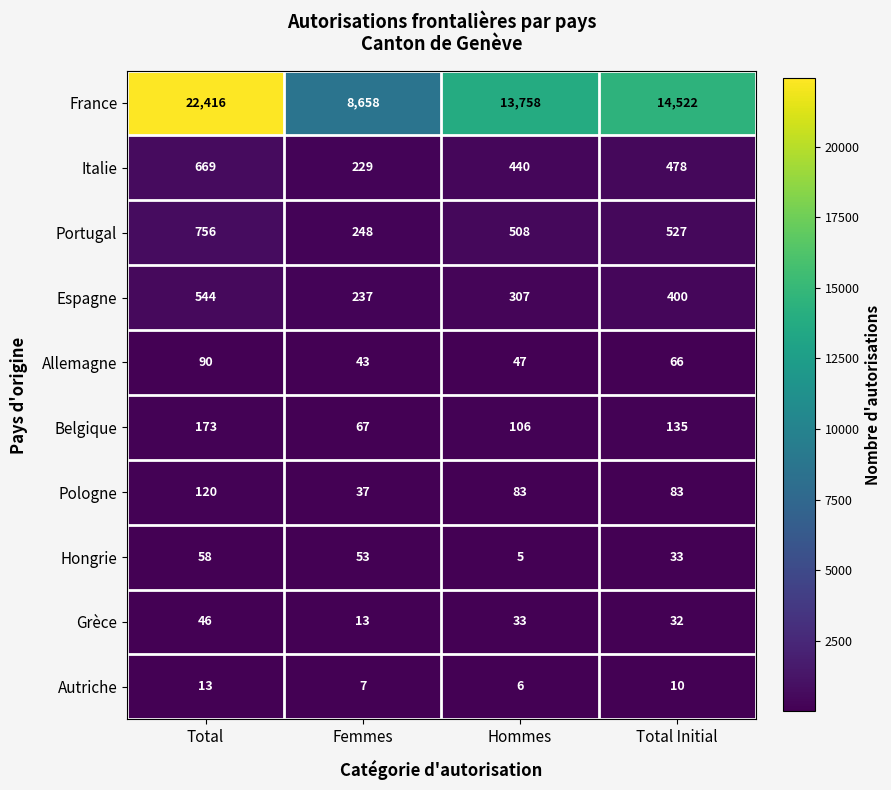

List the series in order of their peak value, highest first.

France, Portugal, Italie, Espagne, Belgique, Pologne, Allemagne, Hongrie, Grèce, Autriche